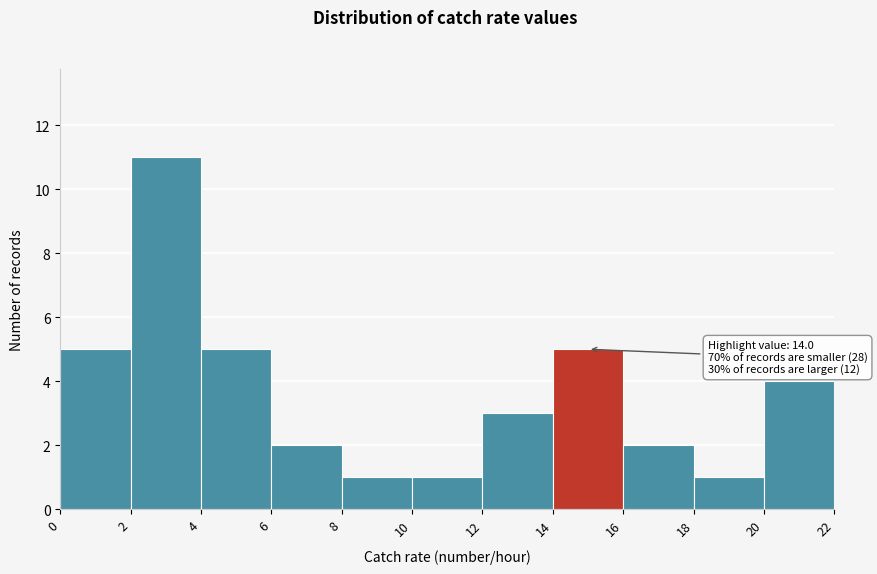

Which range on the x-axis has the tallest bar?

2 to 4